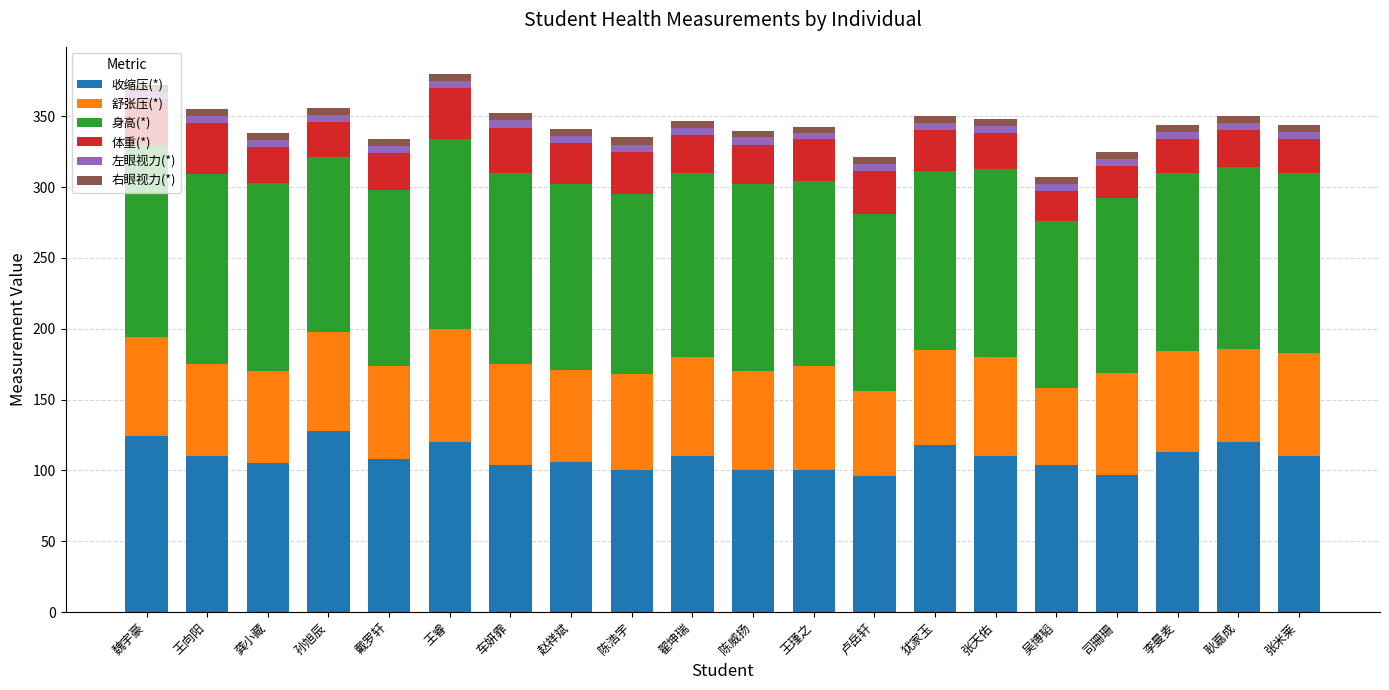

Count the number of categories in the chart.

20